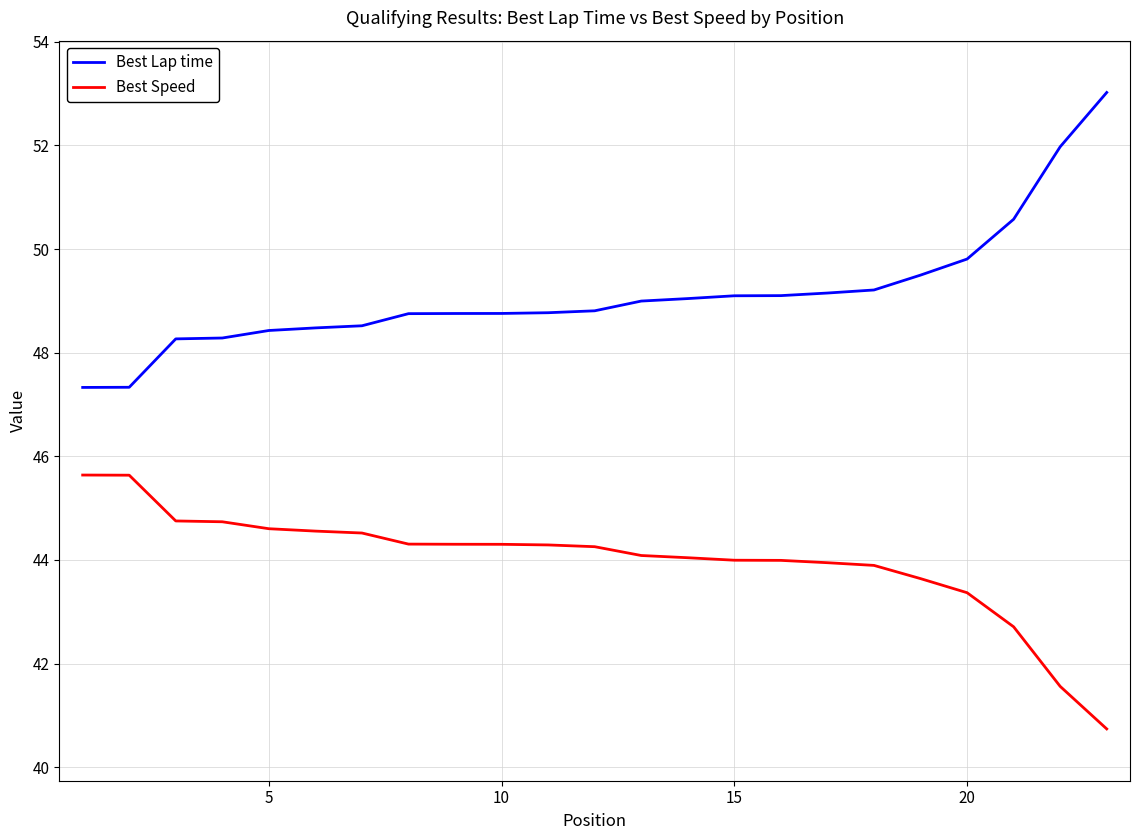

Which series has the largest total across all categories?

Best Lap time